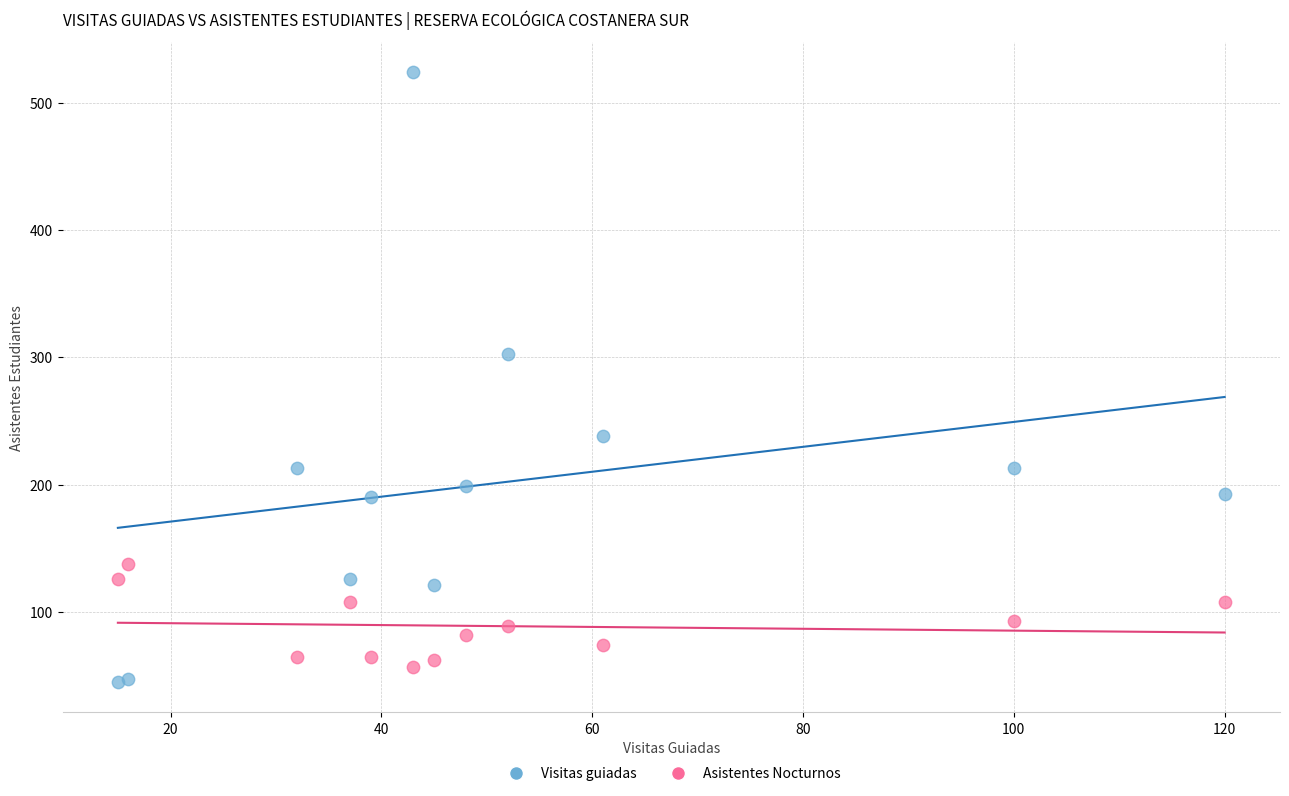

Which series has the widest spread of Y values?

Visitas guiadas